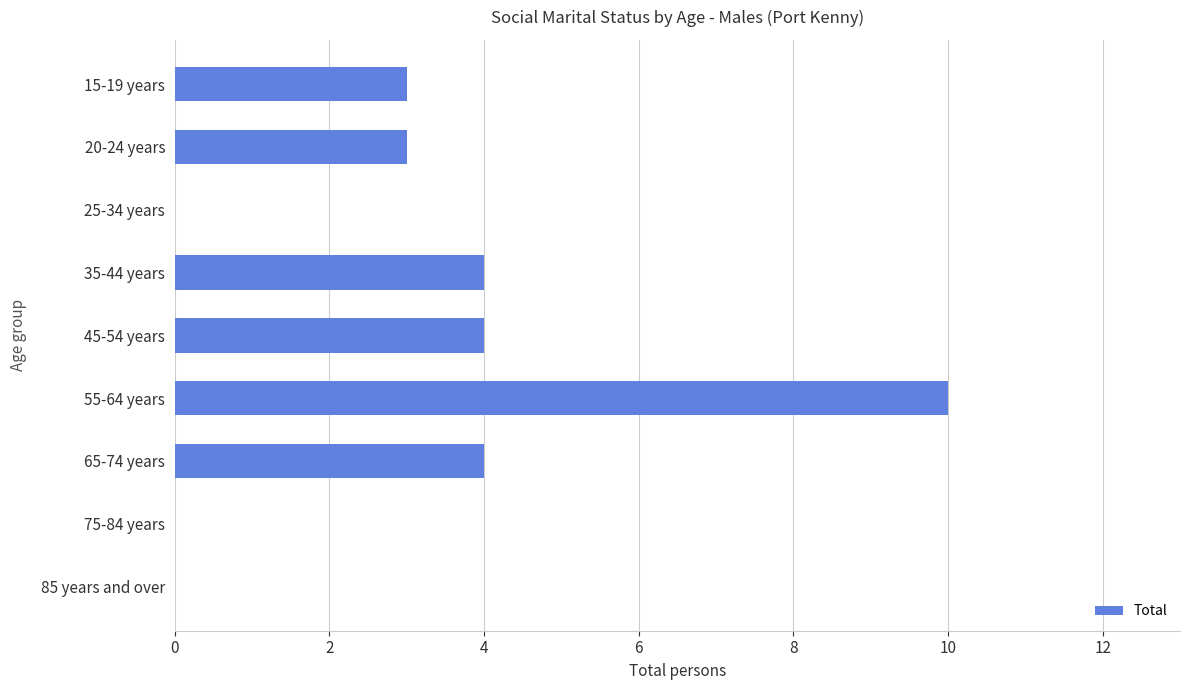

At which category does the chart reach its peak across all series?

55-64 years